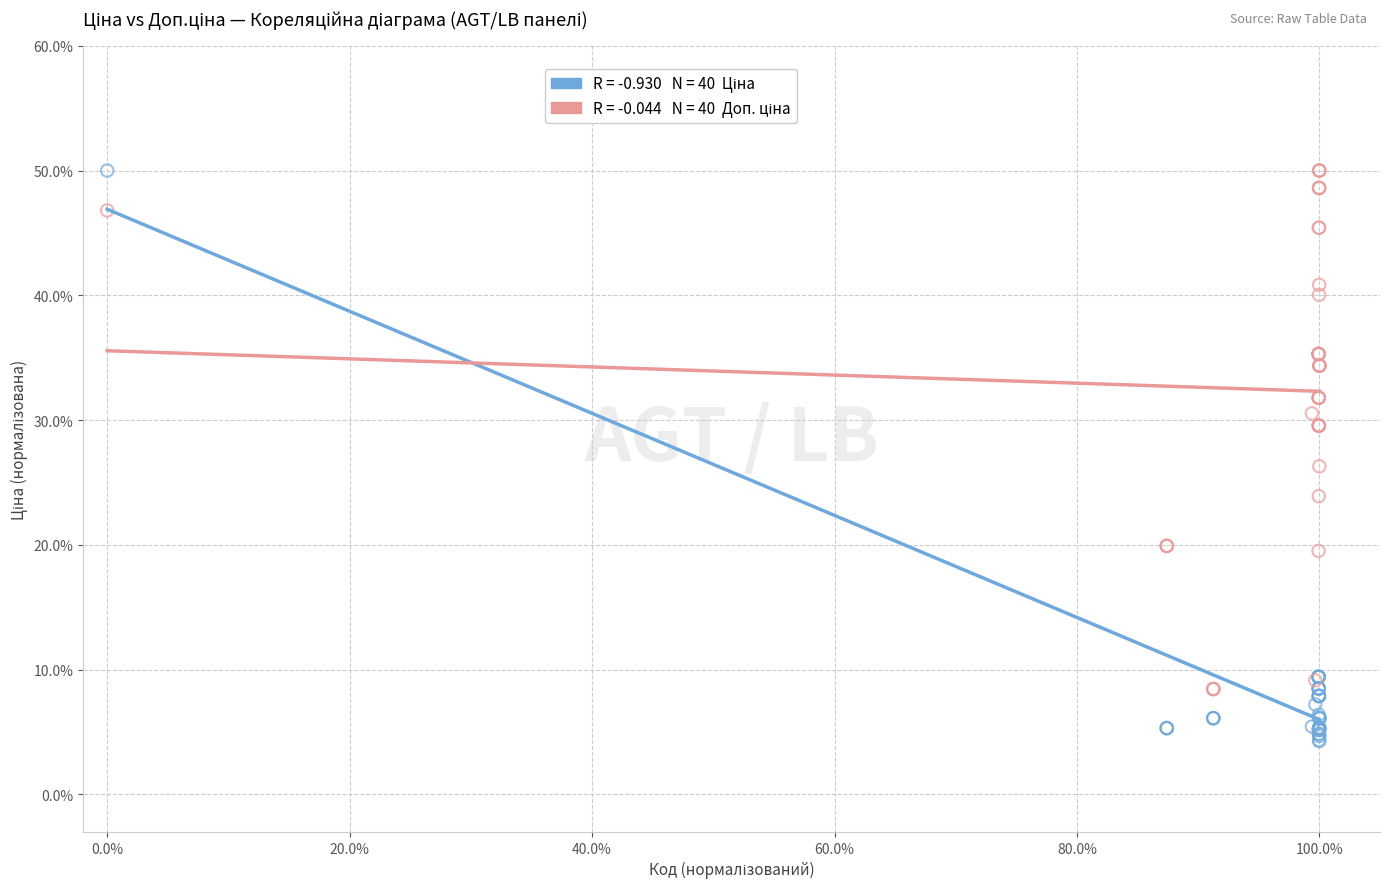

Across all series, what Y value is closest to 27?

26.3